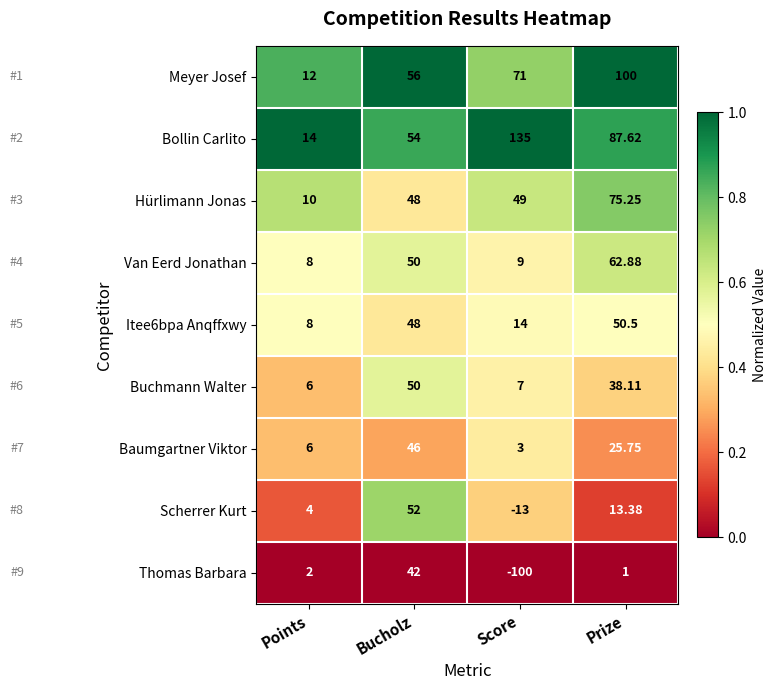

At which category is the sum across all series the highest?

Prize